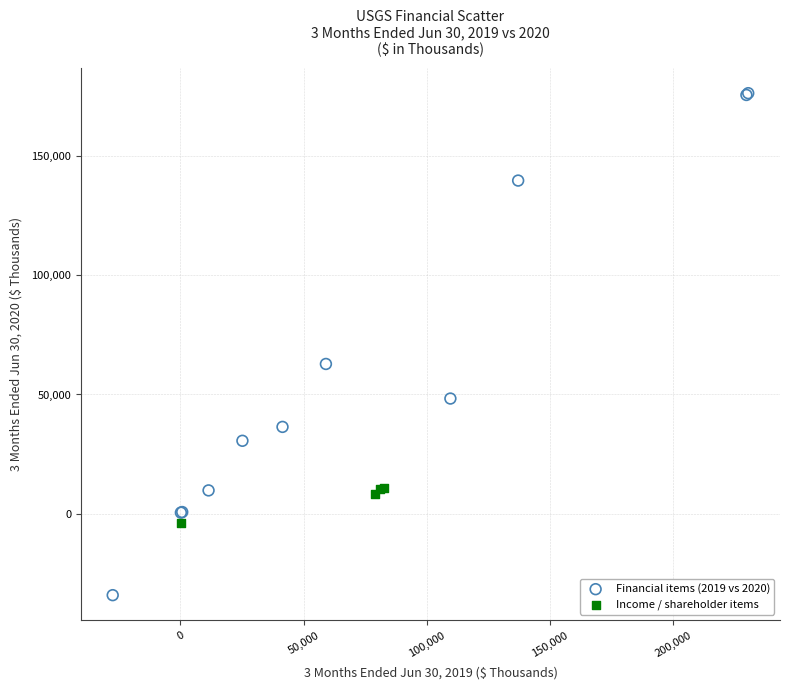

Which series reaches the minimum Y coordinate?

Financial items (2019 vs 2020)